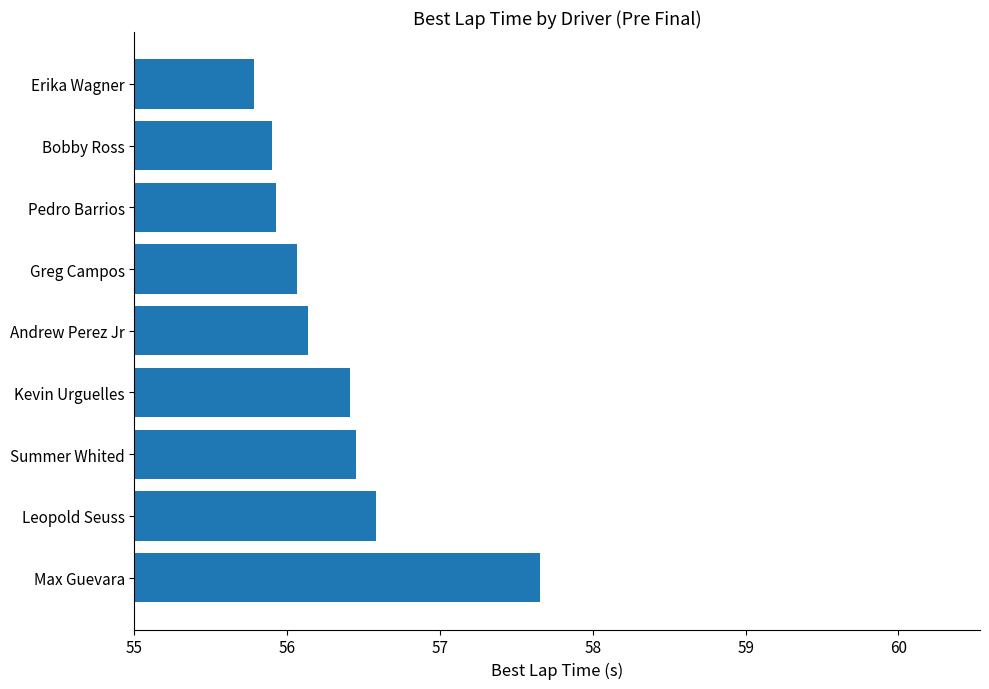

The value at Pedro Barrios is 55.9. True or false?

True